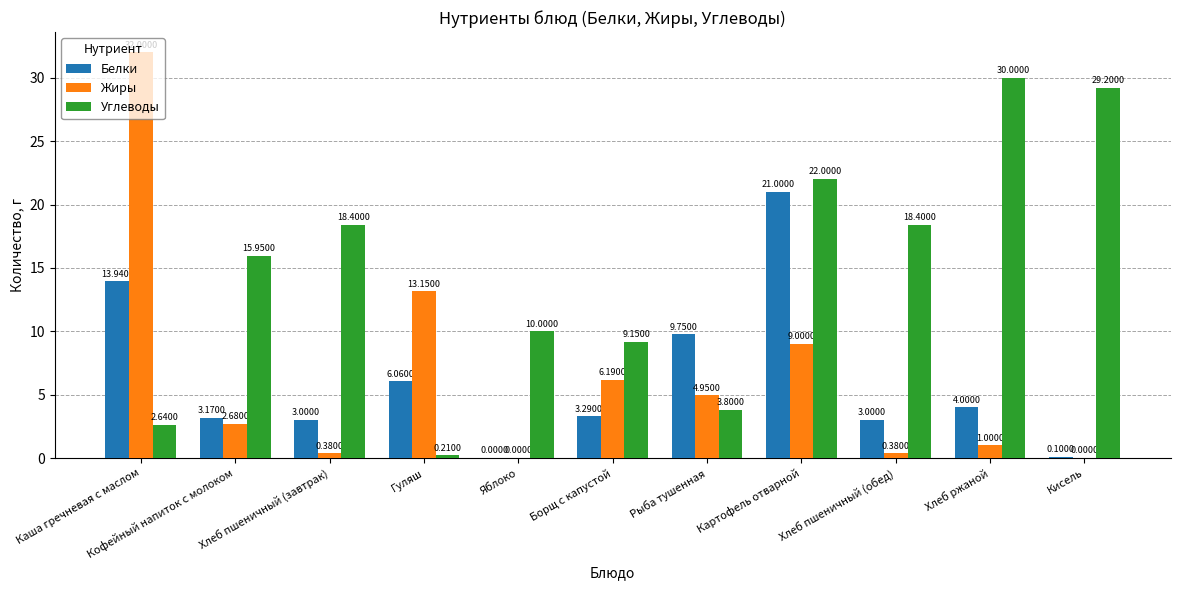

Which series has the largest total across all categories?

Углеводы